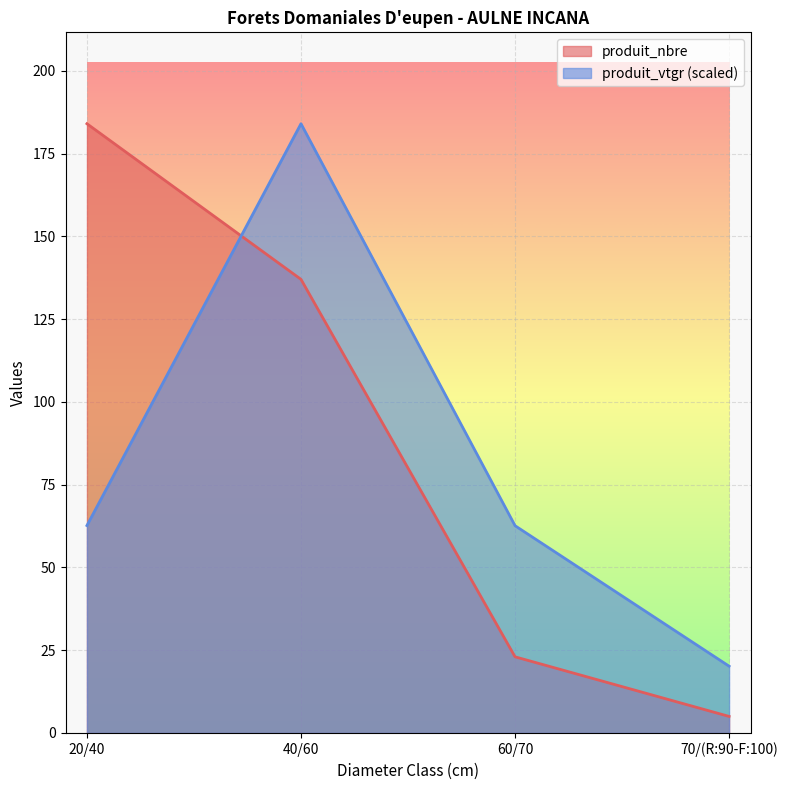

Reading right to left, what are all the values shown in this chart?

produit_nbre: 5.0	23.0	137.0	184.0
produit_vtgr: 20.2	62.6	184.0	62.6